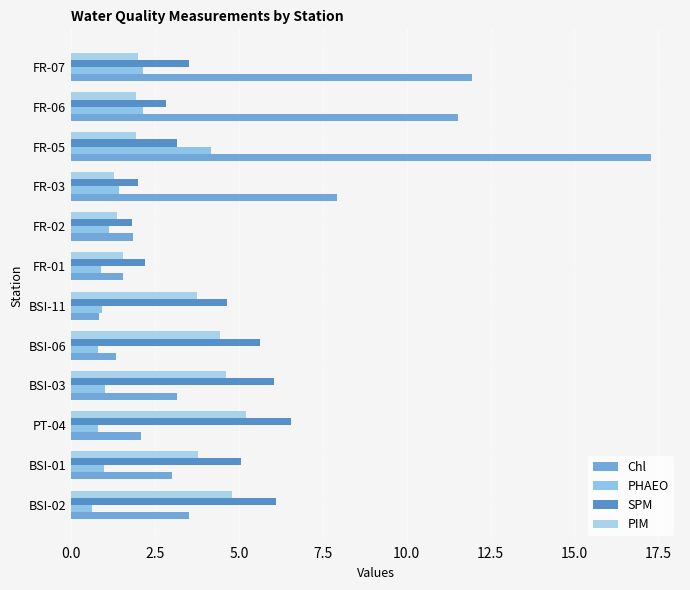

What is the minimum value for Chl?

0.8